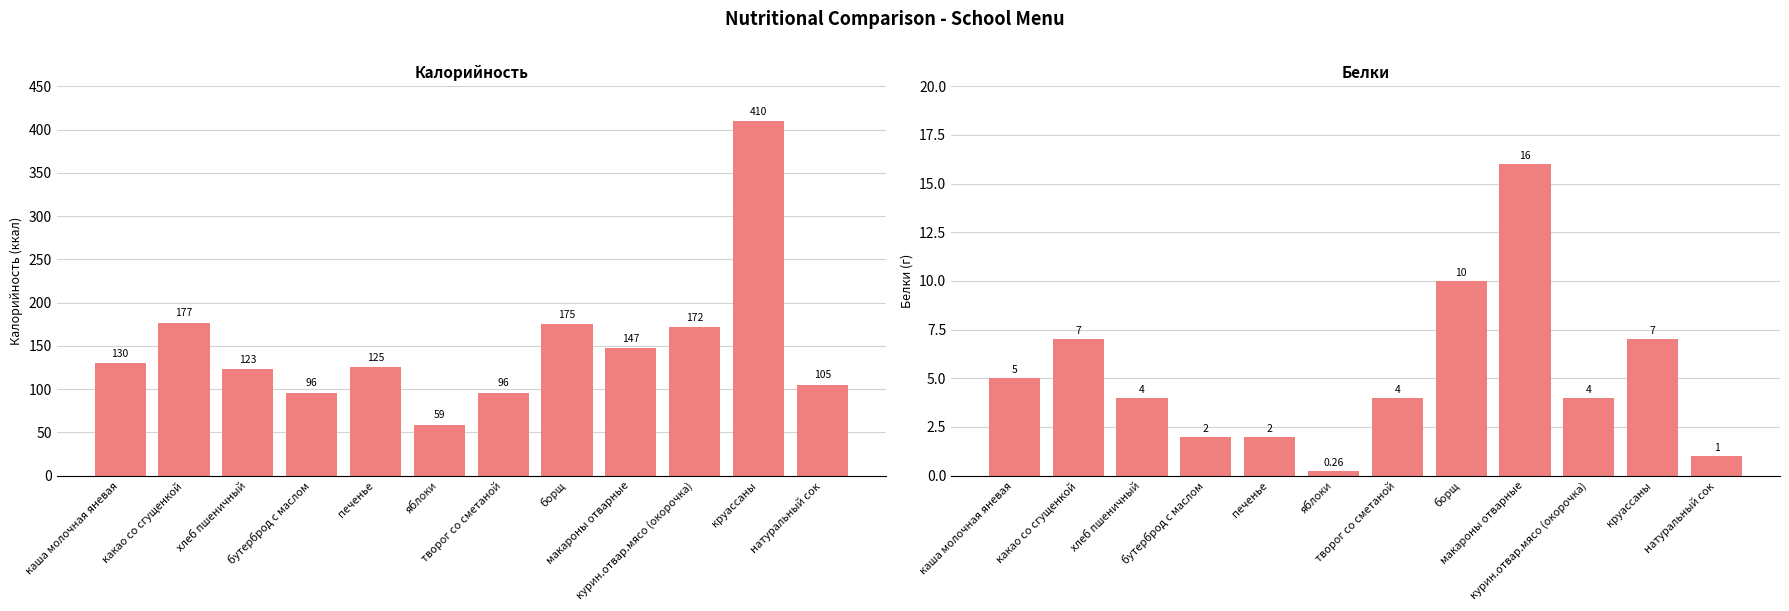

What is the label of the 4th bar from the right?

макароны отварные